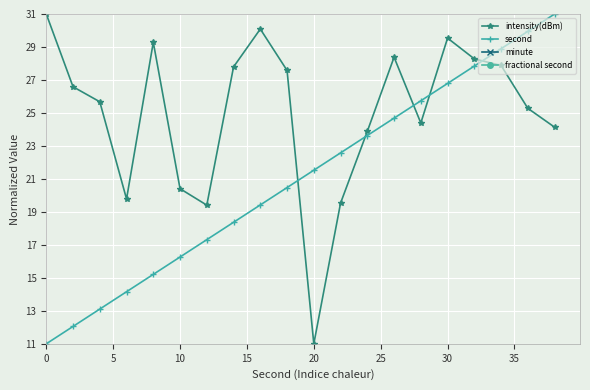

True or false: second and intensity(dBm) cross at least once.

True